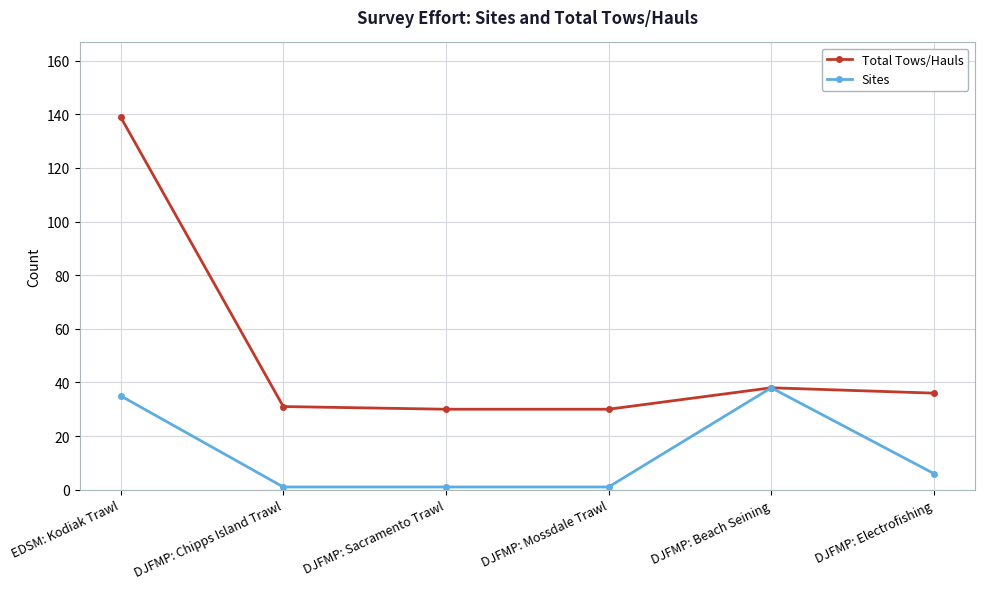

Rank the series by their average value, from highest to lowest.

Total Tows/Hauls, Sites